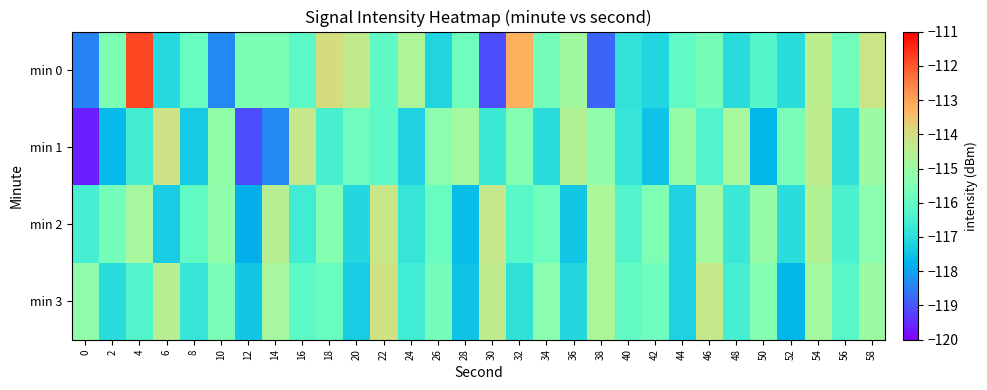

Which has a higher value, 50 or 12?

12